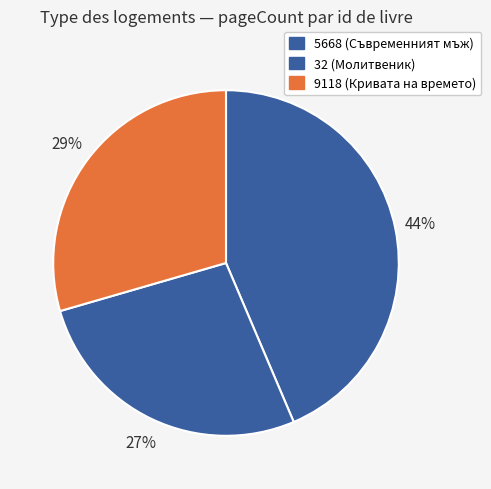

To the nearest percent, what is the combined percentage of 32 and 5668?

71%